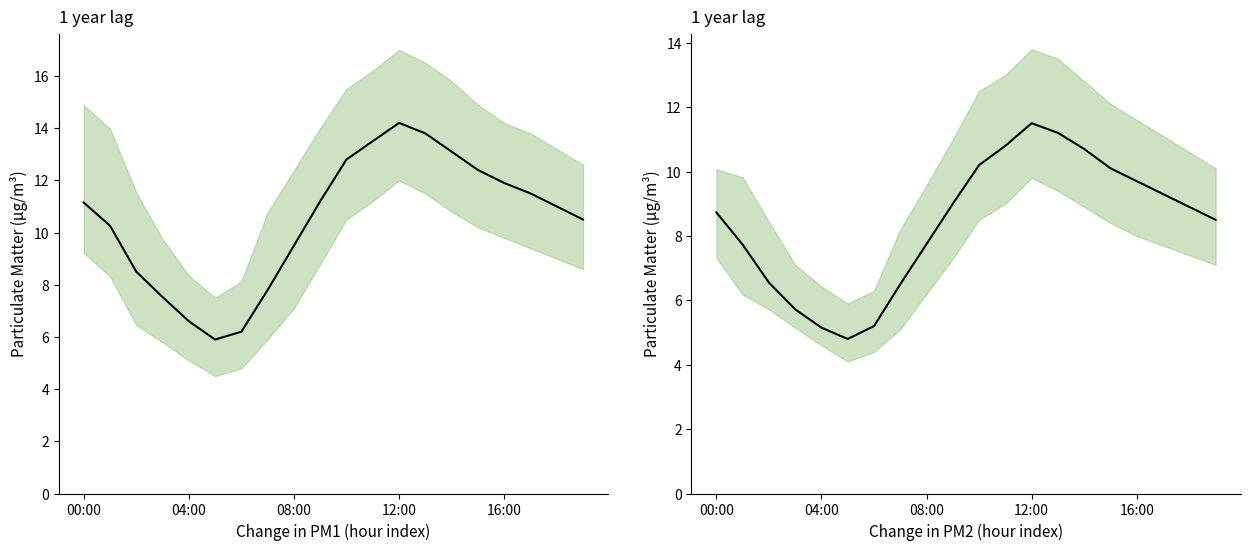

Where is P2 nearest to the value 8?

08:00